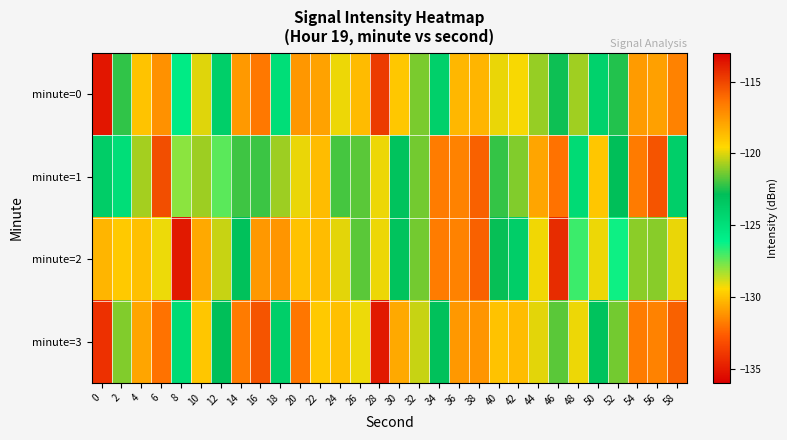

At how many categories does at least one series exceed -127?

30